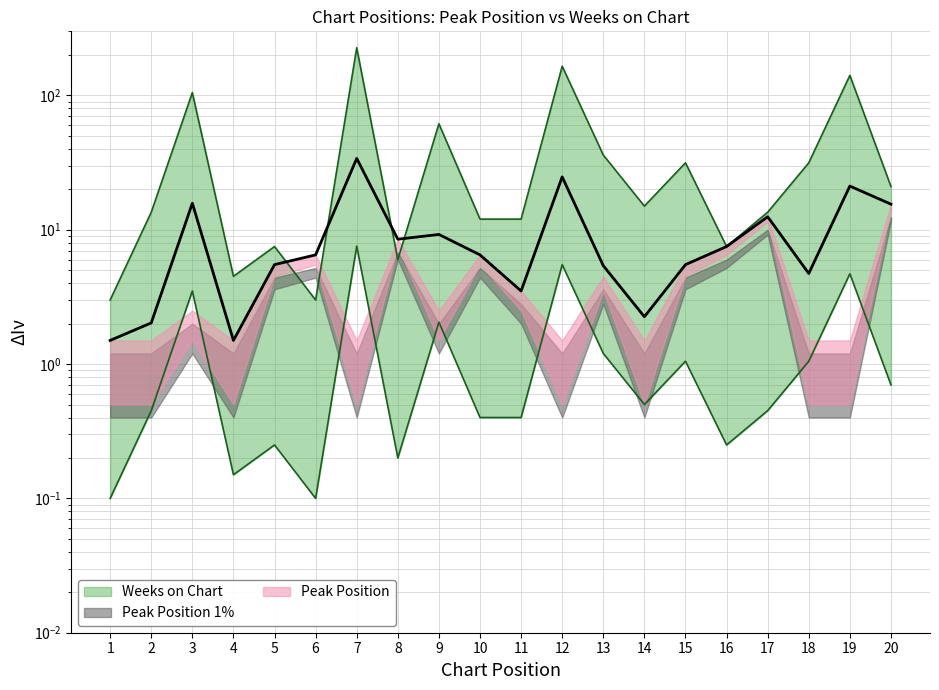

Reading right to left, transcribe all the data shown in this chart.

21.0	141.0	31.5	13.5	7.5	31.5	15.0	36.0	165.0	12.0	12.0	61.5	6.0	226.5	3.0	7.5	4.5	105.0	13.5	3.0